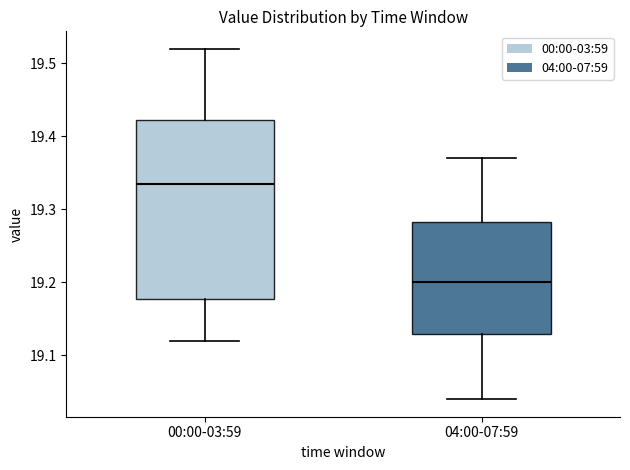

Reading left to right, read every box against the y-axis: the position of its median line, the range the box covers, and the ends of its whiskers. The values are not printed on the chart, so give them approximately, as read against the axis.

00:00-03:59: median 19.34, box 19.18 to 19.42, whiskers 19.12 to 19.52
04:00-07:59: median 19.20, box 19.13 to 19.28, whiskers 19.04 to 19.37